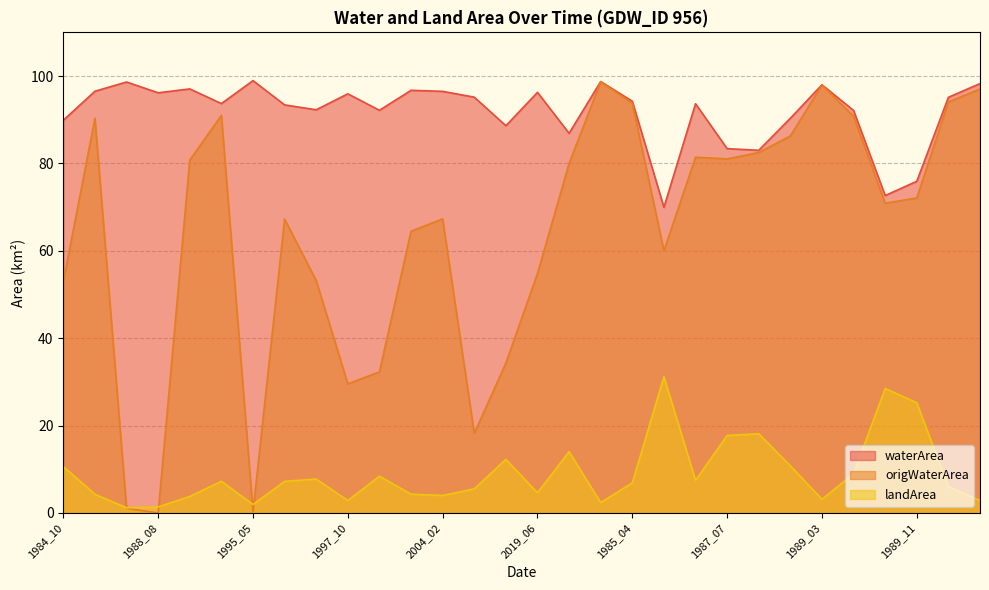

List the labels in order of waterArea value, largest first.

1995_05, 1984_11, 1988_06, 1991_03, 1989_03, 1992_04, 2001_11, 1987_11, 2004_02, 2019_06, 1988_08, 1997_10, 2009_10, 1990_11, 1985_04, 1992_10, 1986_03, 1996_06, 1996_09, 1998_07, 1989_05, 1988_03, 1984_10, 2011_02, 2019_08, 1987_07, 1987_08, 1989_11, 1989_10, 1985_11